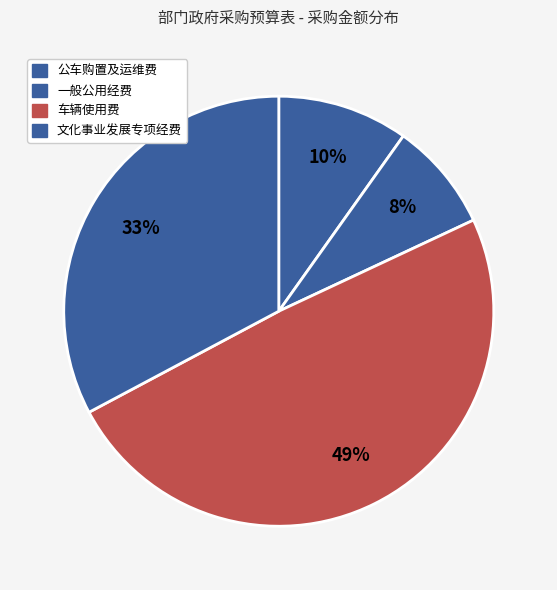

What percentage is the 文化事业发展专项经费 slice, to the nearest percent?

33%